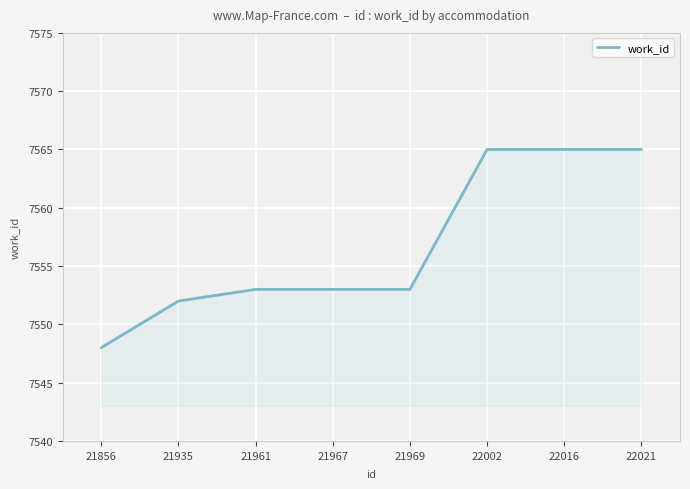

How many categories are shown in the chart?

8